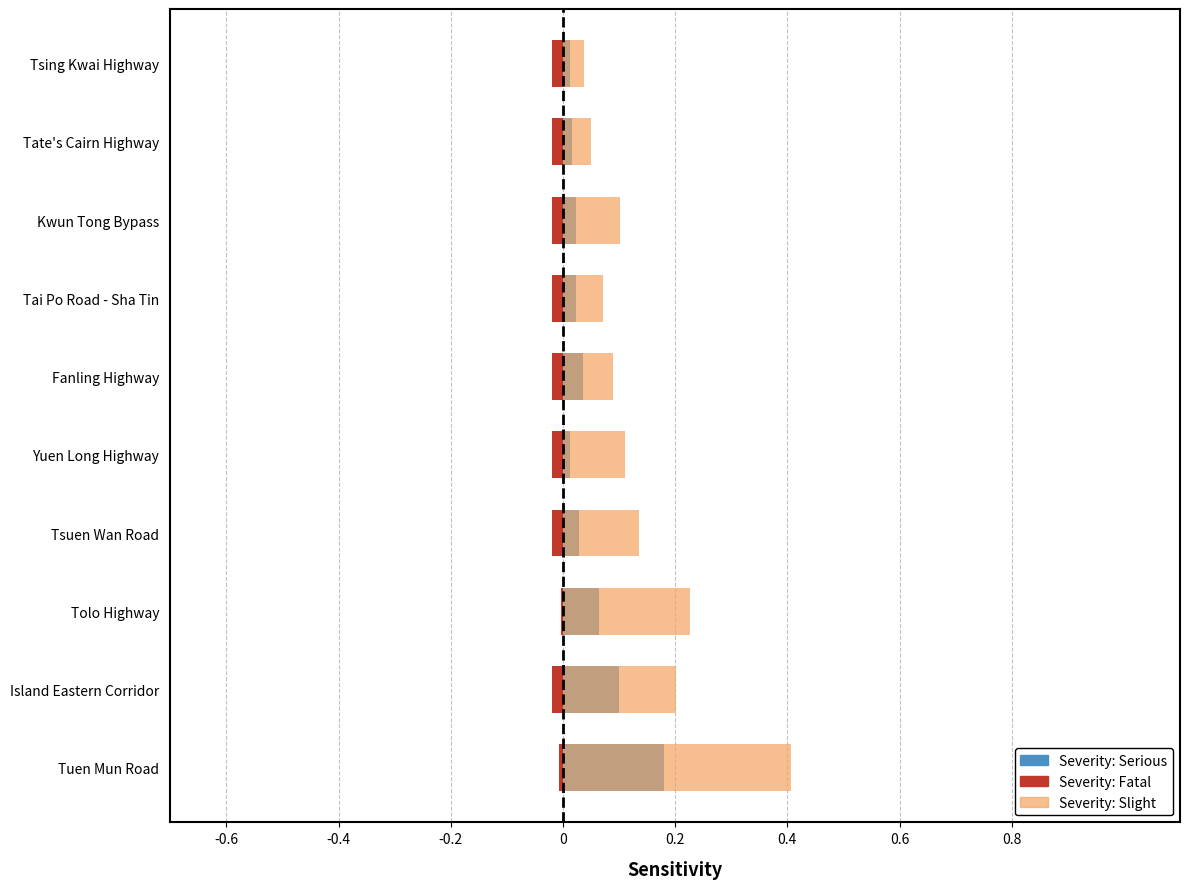

How many data points does each series have?

10